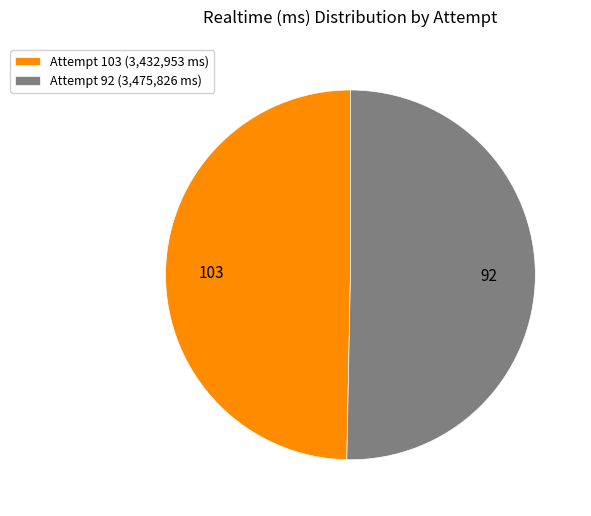

Which category has the biggest portion of the pie?

Attempt 92 (3,475,826 ms)